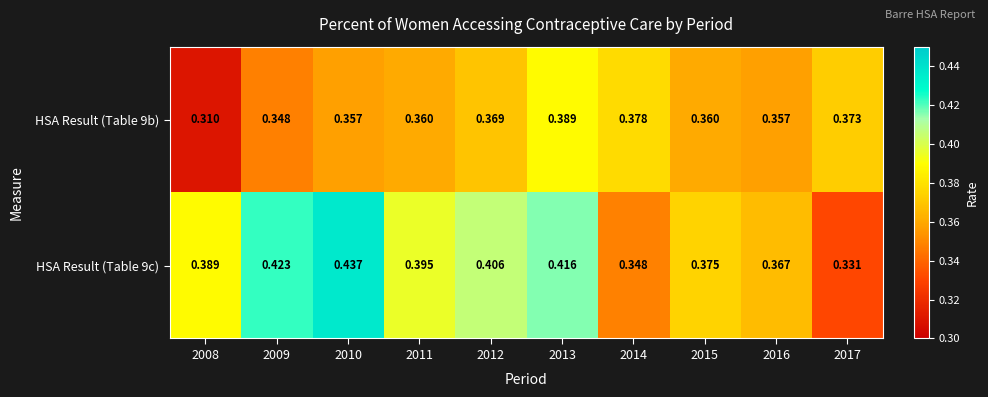

Reading left to right, transcribe all the data shown in this chart.

HSA Result (Table 9b): 2008=0.3	2009=0.3	2010=0.4	2011=0.4	2012=0.4	2013=0.4	2014=0.4	2015=0.4	2016=0.4	2017=0.4
HSA Result (Table 9c): 2008=0.4	2009=0.4	2010=0.4	2011=0.4	2012=0.4	2013=0.4	2014=0.3	2015=0.4	2016=0.4	2017=0.3